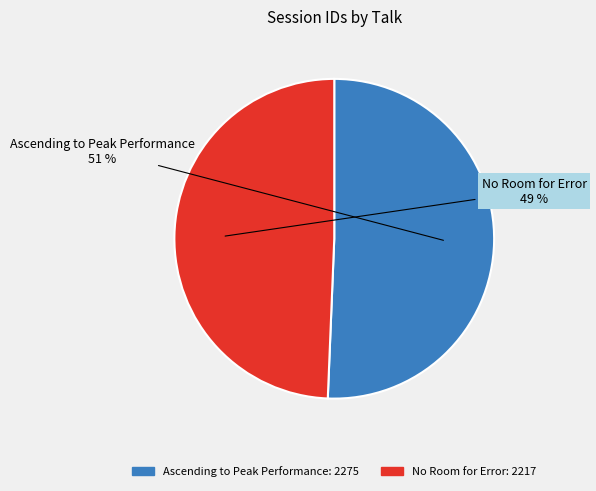

Combined, do No Room for Error and Ascending to Peak Performance account for over 50%?

Yes